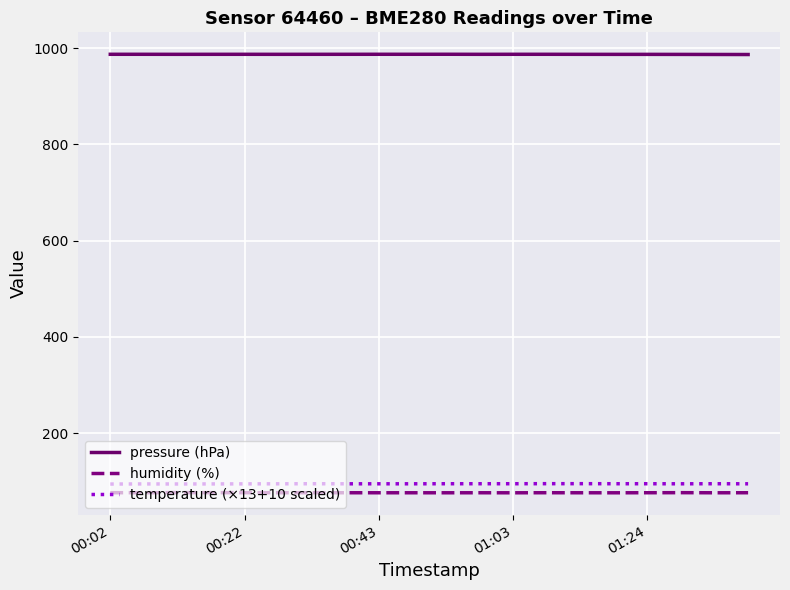

True or false: temperature (×13+10 scaled) and humidity (%) intersect in this chart.

False